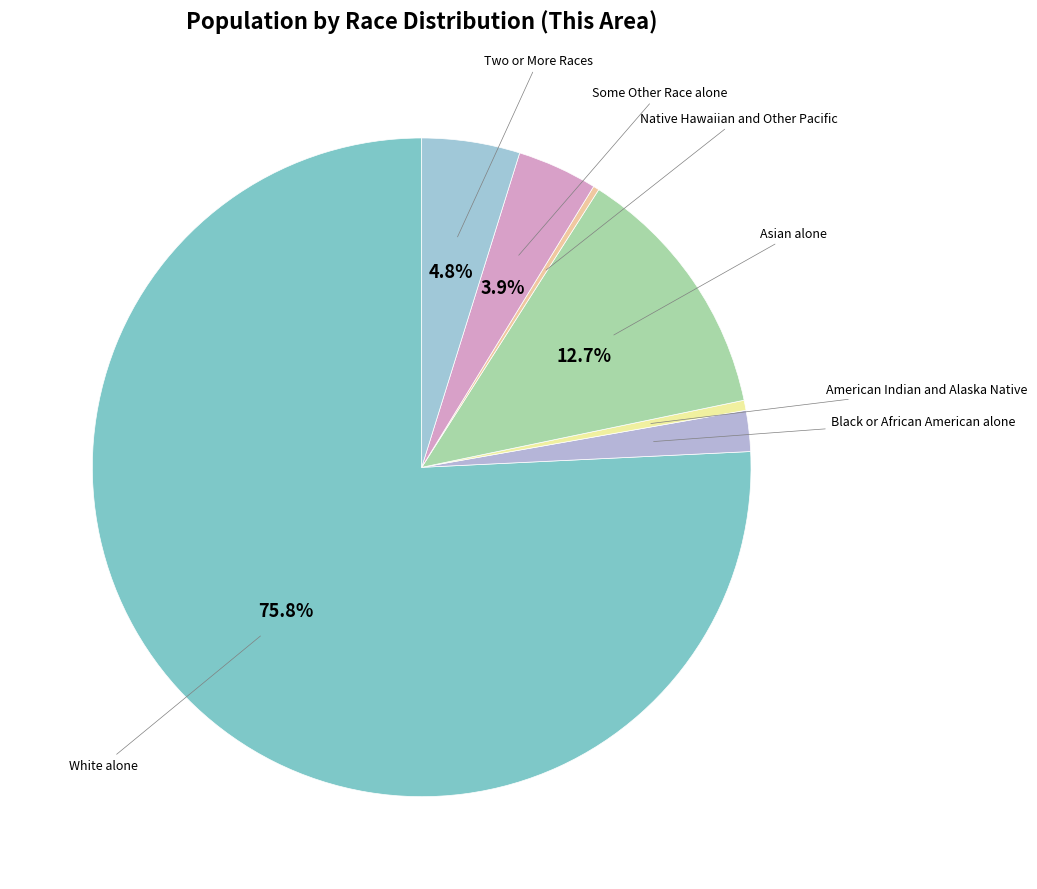

Rank the categories by value from lowest to highest.

Native Hawaiian and Other Pacific, American Indian and Alaska Native, Black or African American alone, Some Other Race alone, Two or More Races, Asian alone, White alone